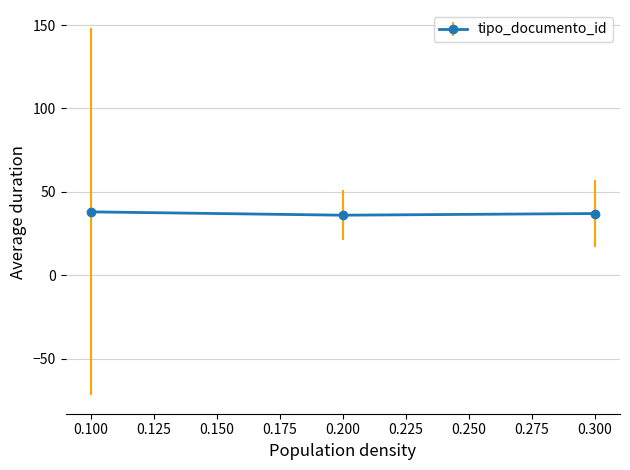

What is the ratio of the value at 0.200 to the value at 0.100?

0.9